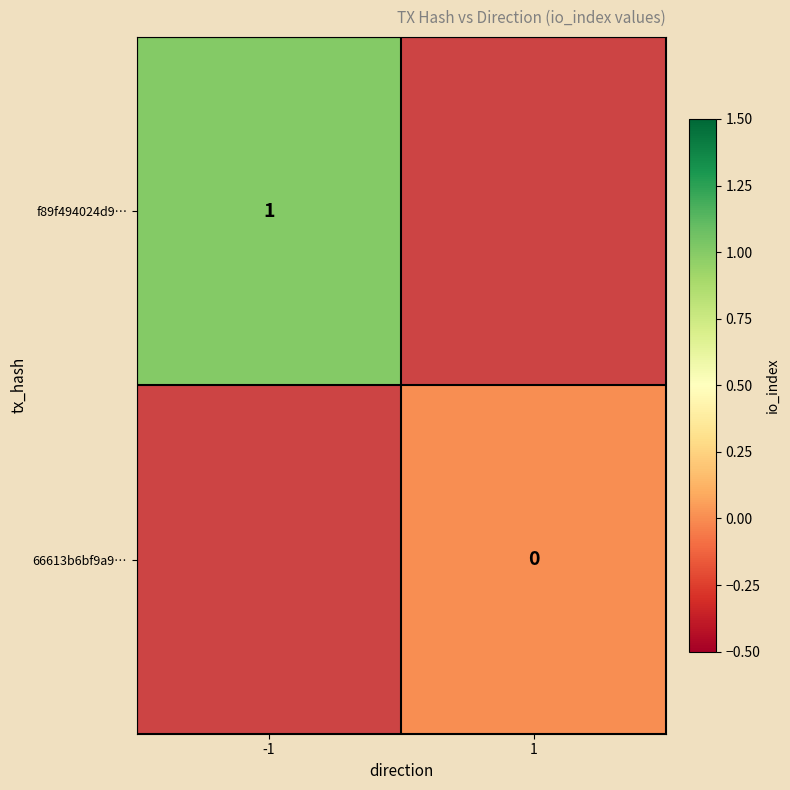

Is it true that f89f494024d9… equals 1 at -1?

True